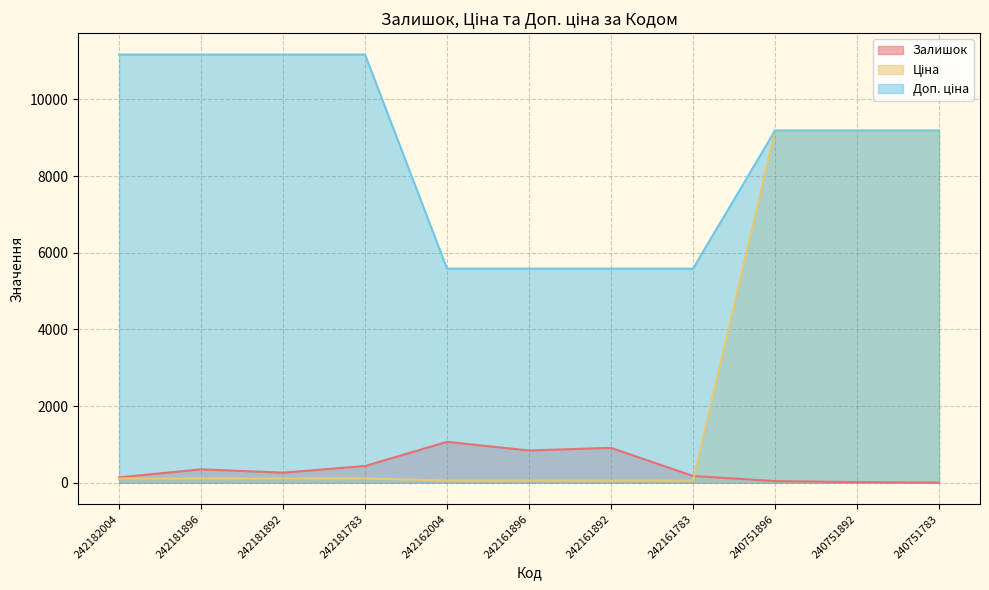

Which series has the widest spread of values?

Ціна